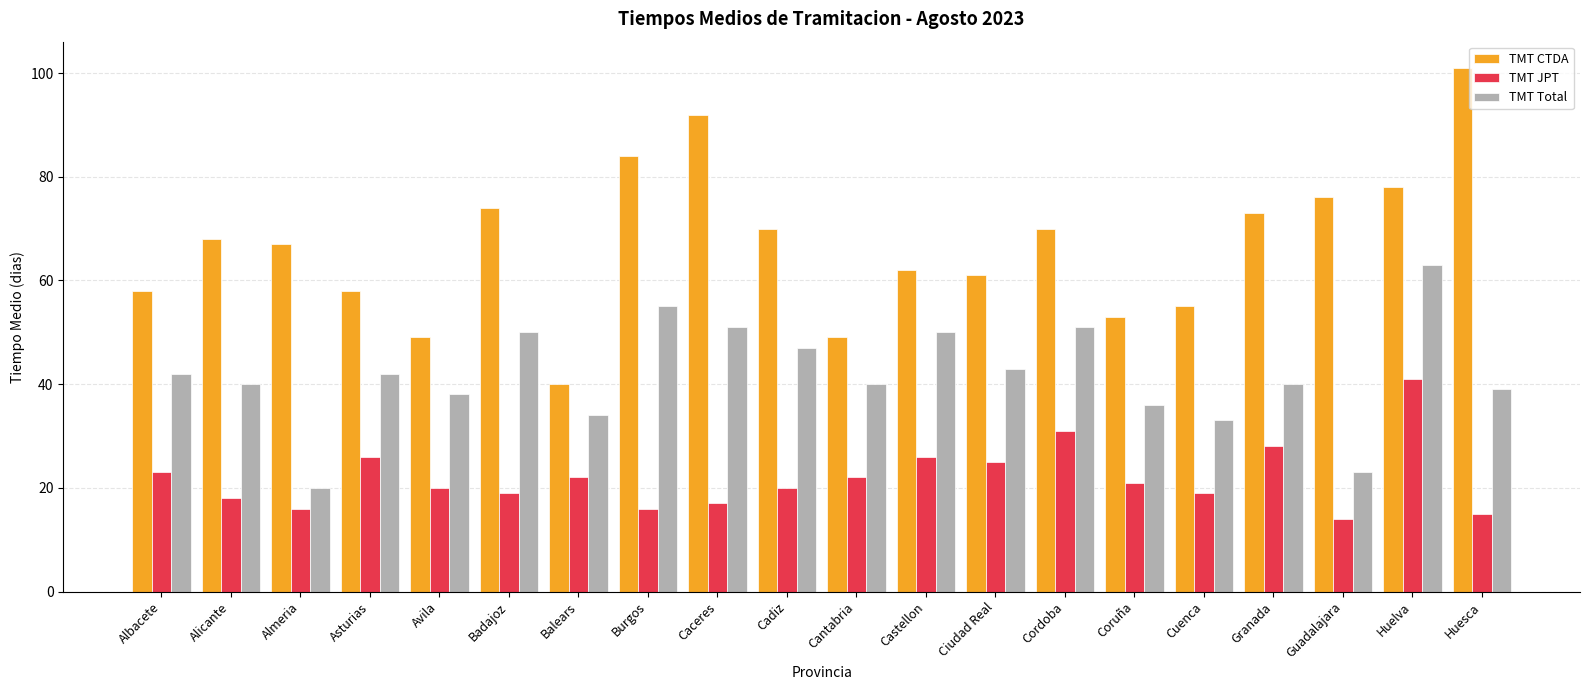

Which category has the highest value in the TMT JPT series?

Huelva